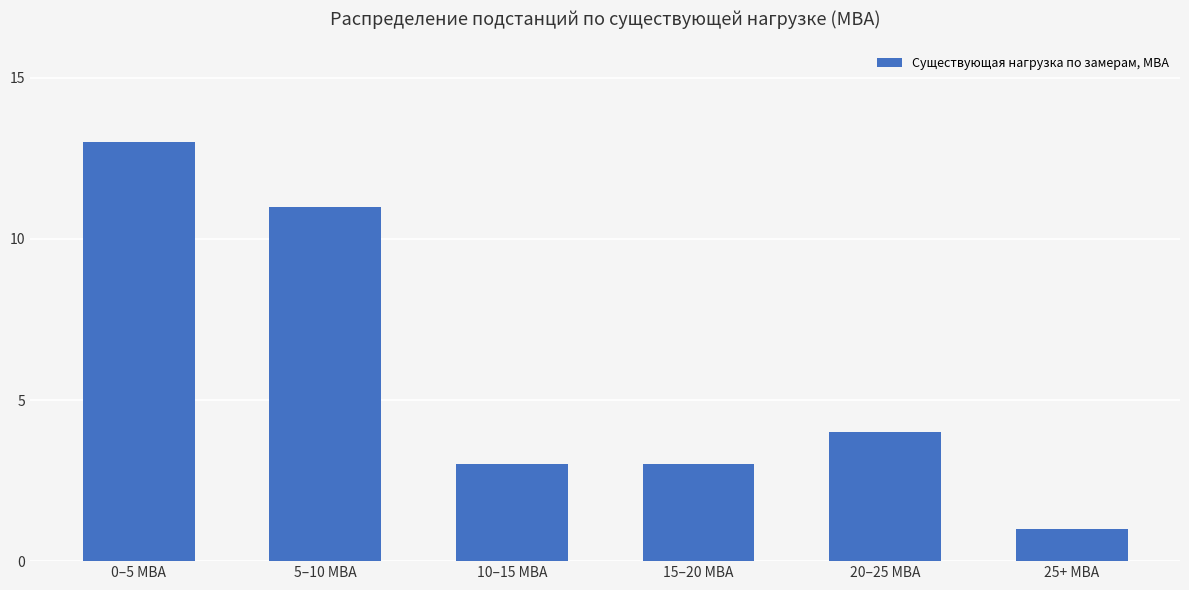

What is the greatest value displayed?

13